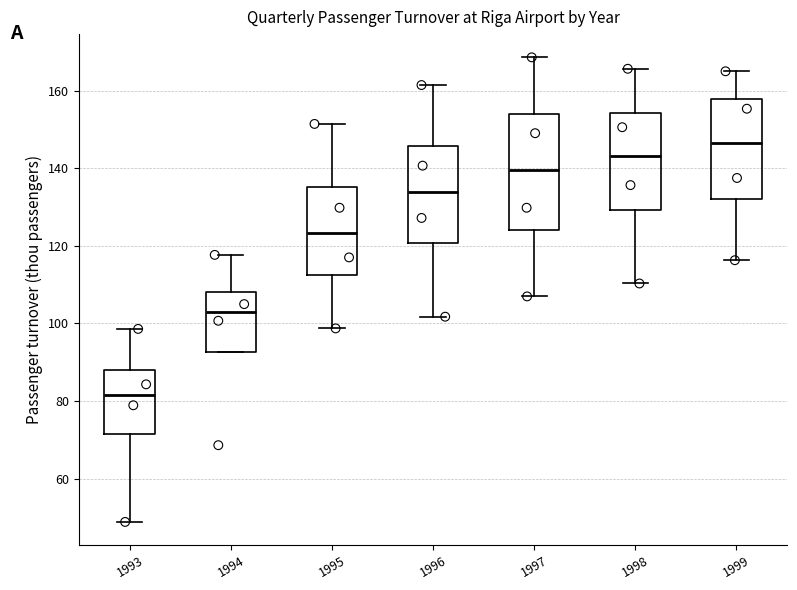

Which box's median line is the lowest?

1993